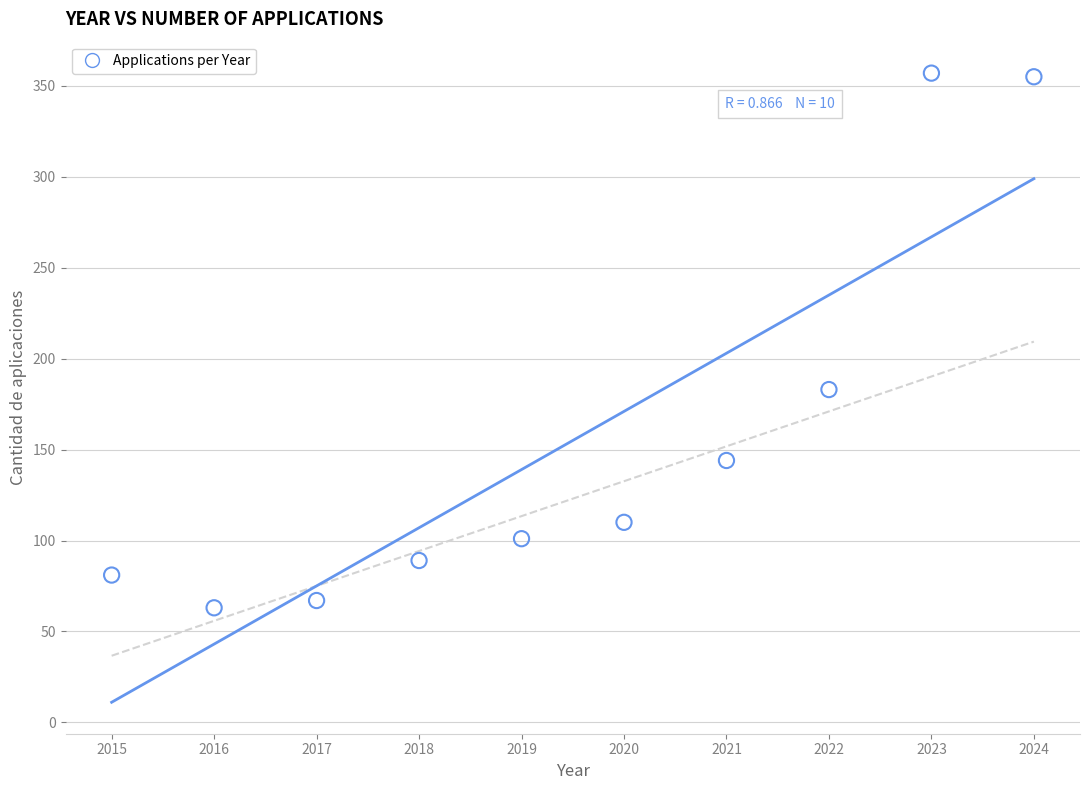

What Y value in the scatter plot is closest to 210?

183